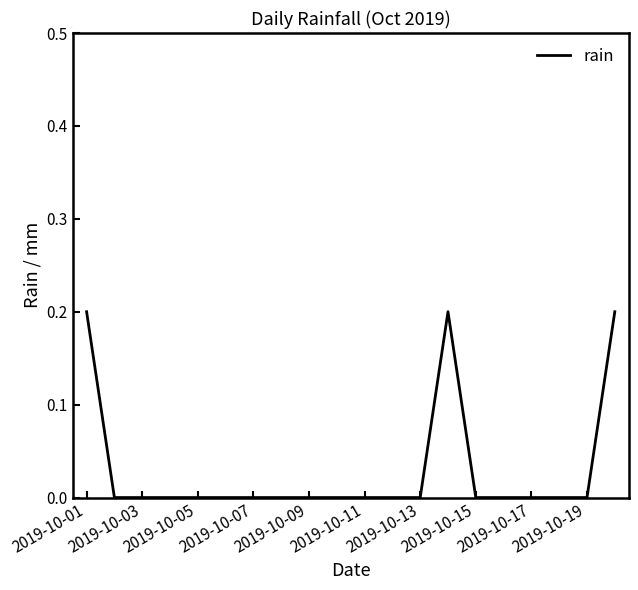

What is the difference between the maximum and minimum values?

0.2